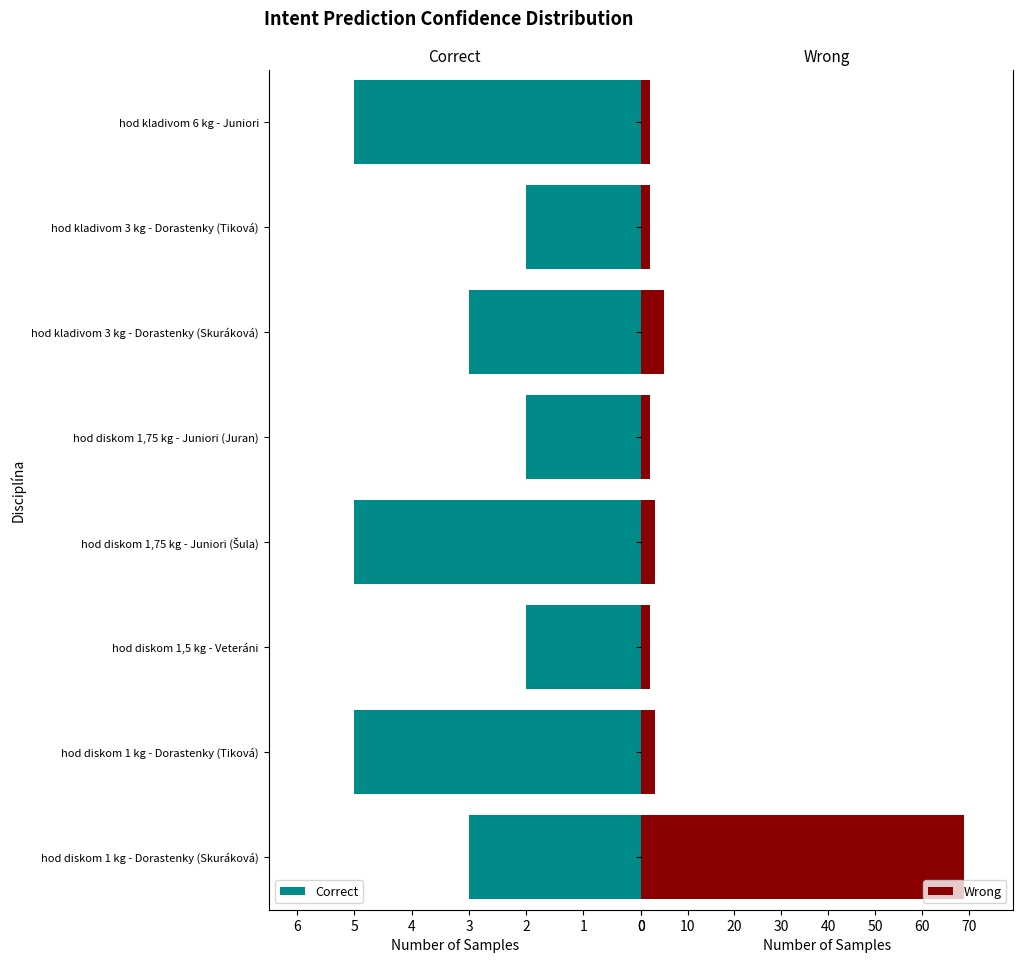

What is the difference between the maximum and minimum values in the Wrong series?

67